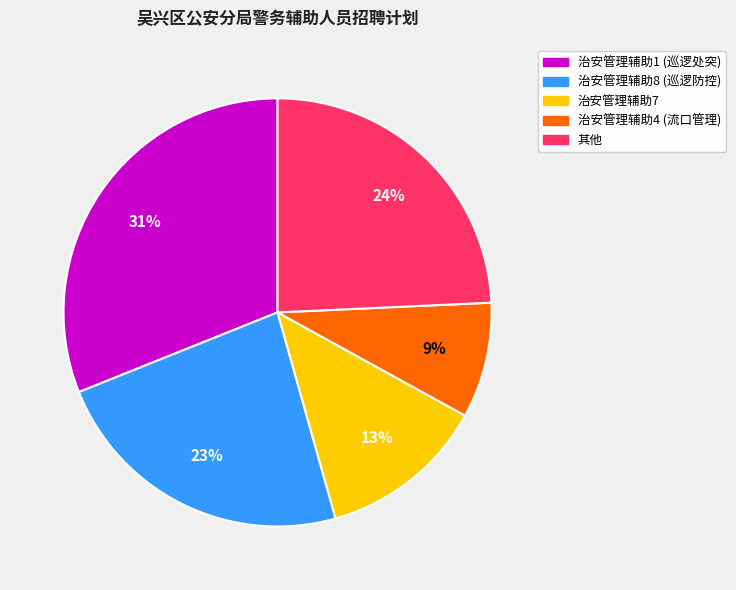

Is there a majority slice in this chart?

No